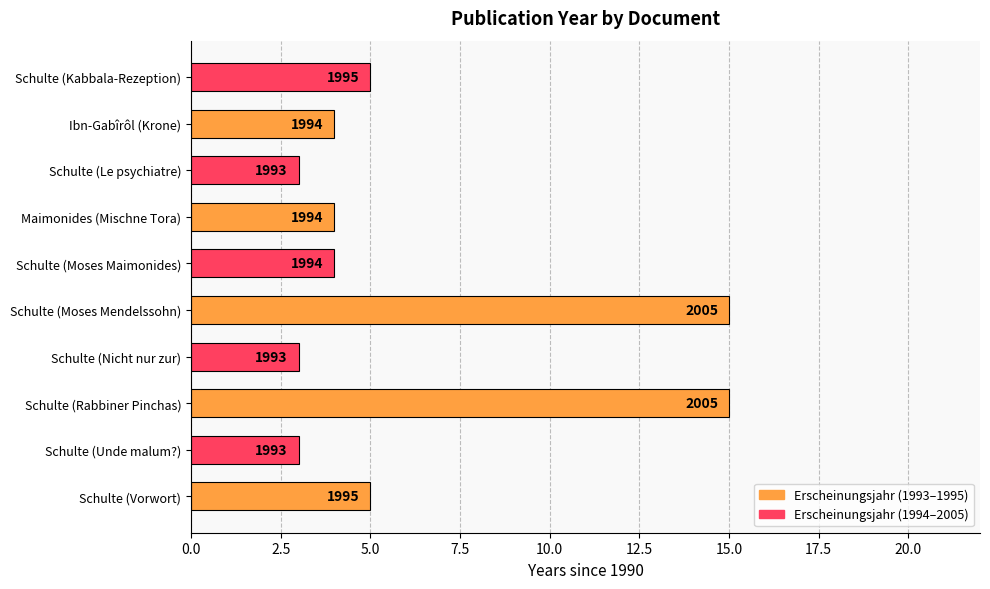

Are the bars horizontal?

Yes